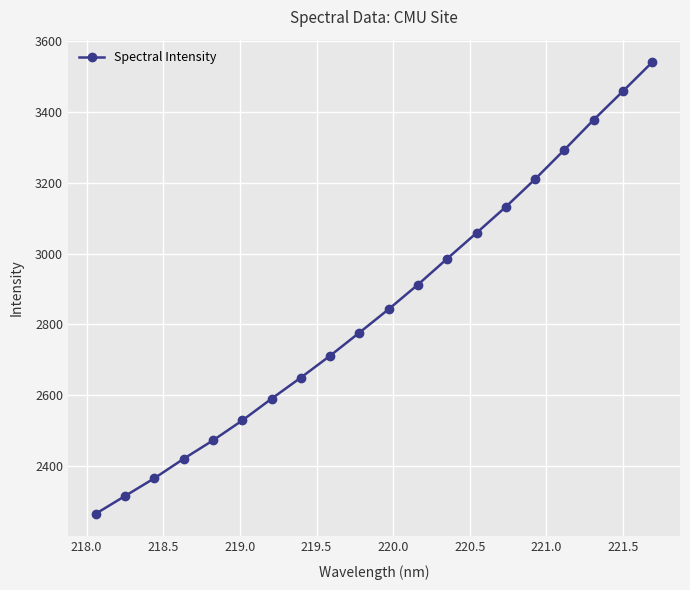

How many data points are above 2843?

10